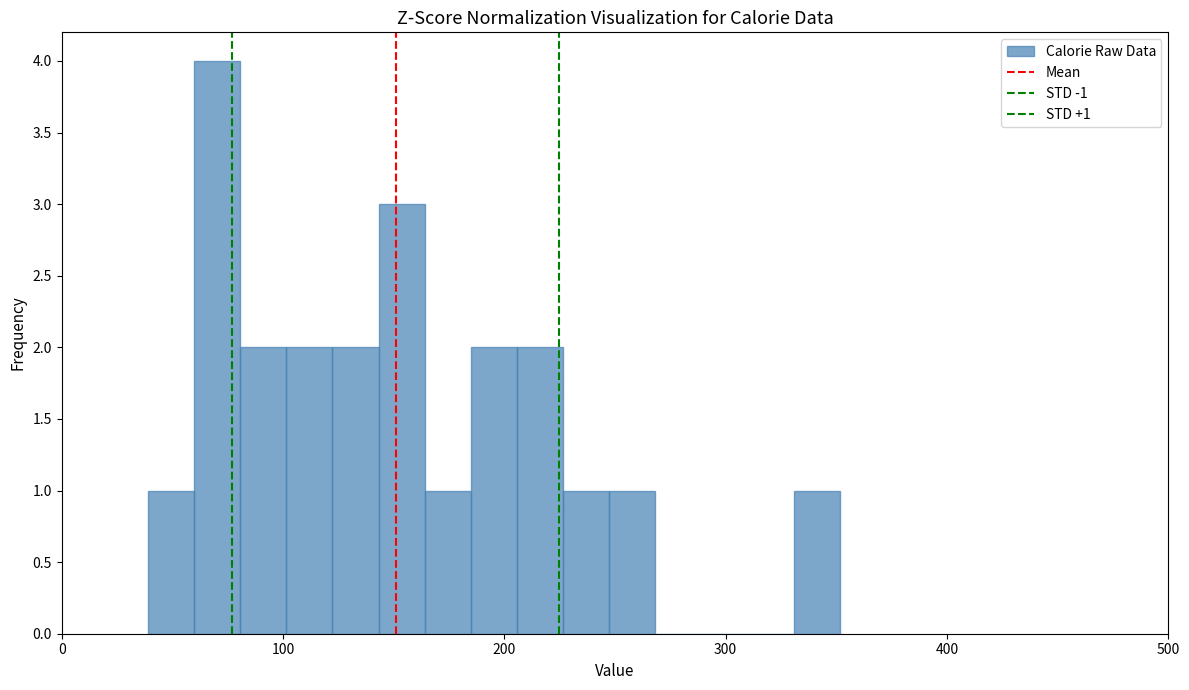

Around what value on the x-axis is the tallest bar? Give the approximate position of its centre, as read against the axis.

70